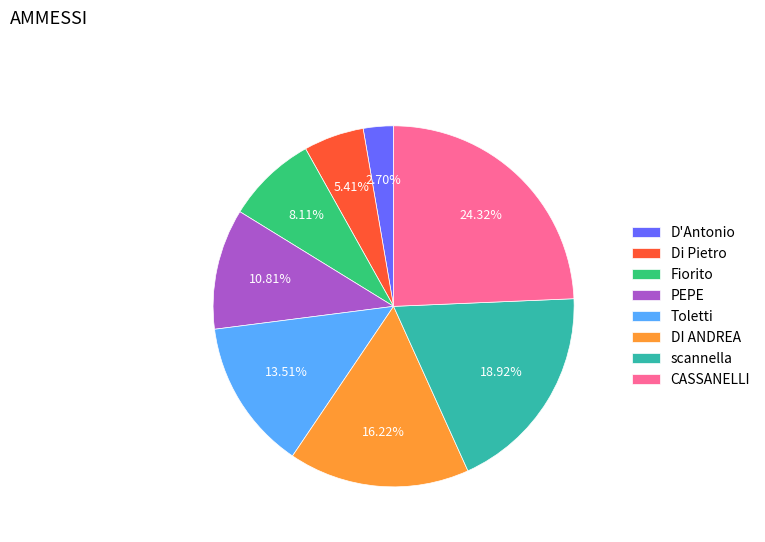

Is it true that Di Pietro is 1% of the pie?

False